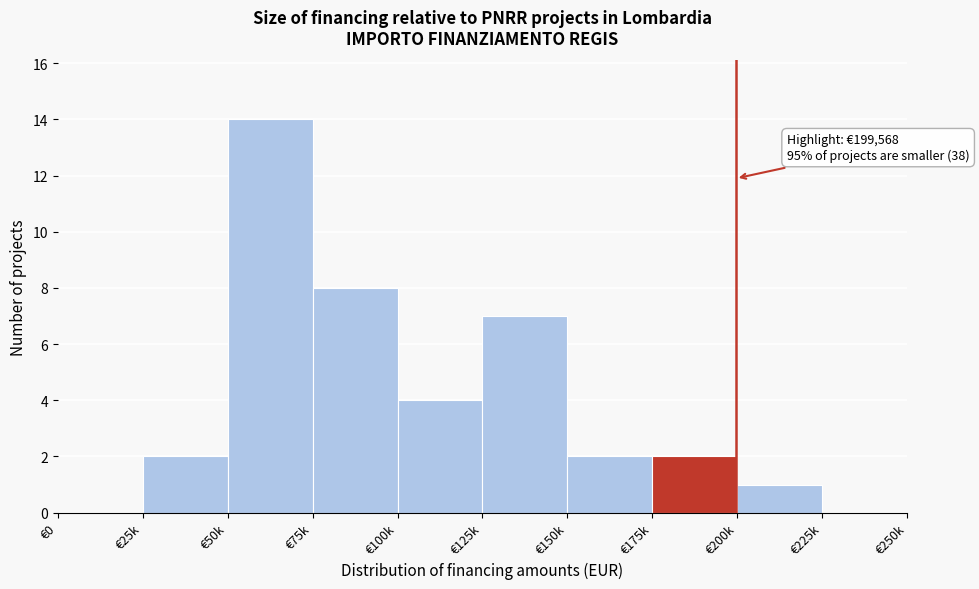

Reading left to right, extract all data points from this chart.

€0=0	€25k=2	€50k=14	€75k=8	€100k=4	€125k=7	€150k=2	€175k=2	€200k=1	€225k=0